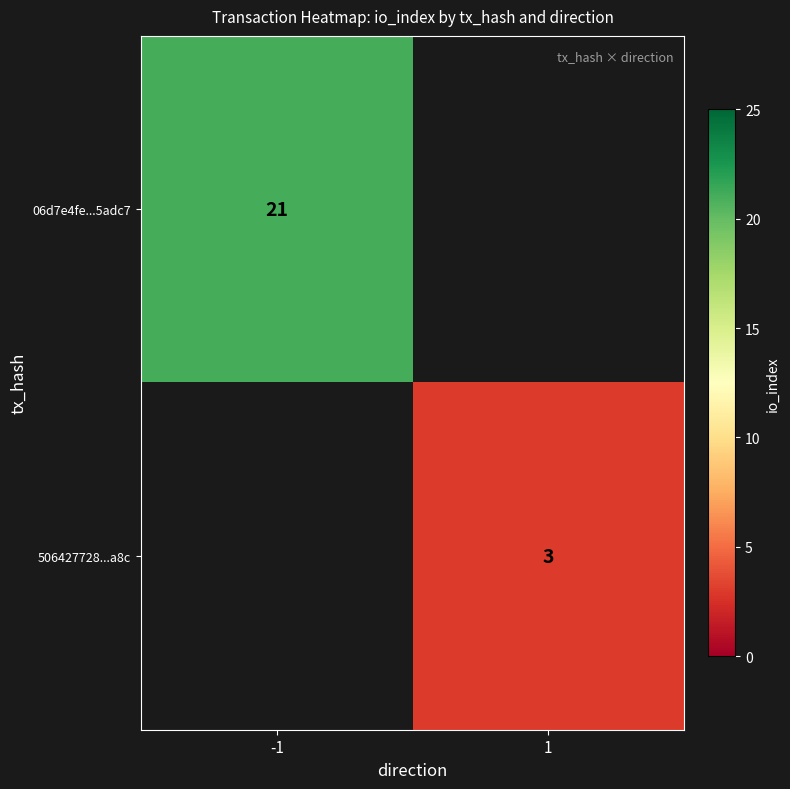

Is it true that 06d7e4fe...5adc7 equals 31 at -1?

False